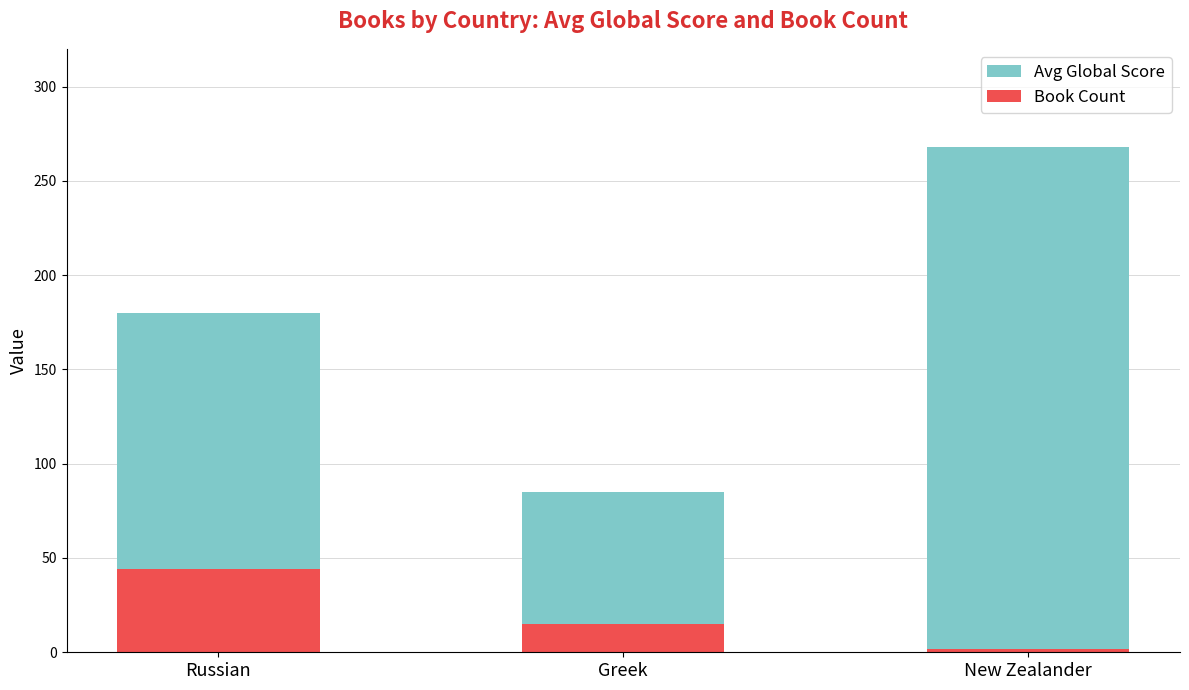

Which has a higher value, Russian or Greek?

Russian